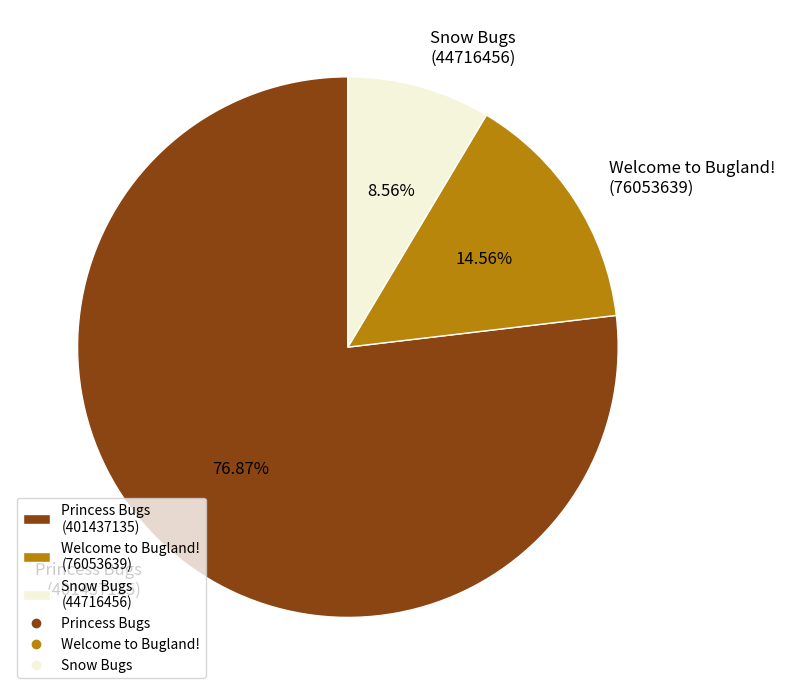

Which has a higher value, Snow Bugs (44716456) or Welcome to Bugland! (76053639)?

Welcome to Bugland! (76053639)